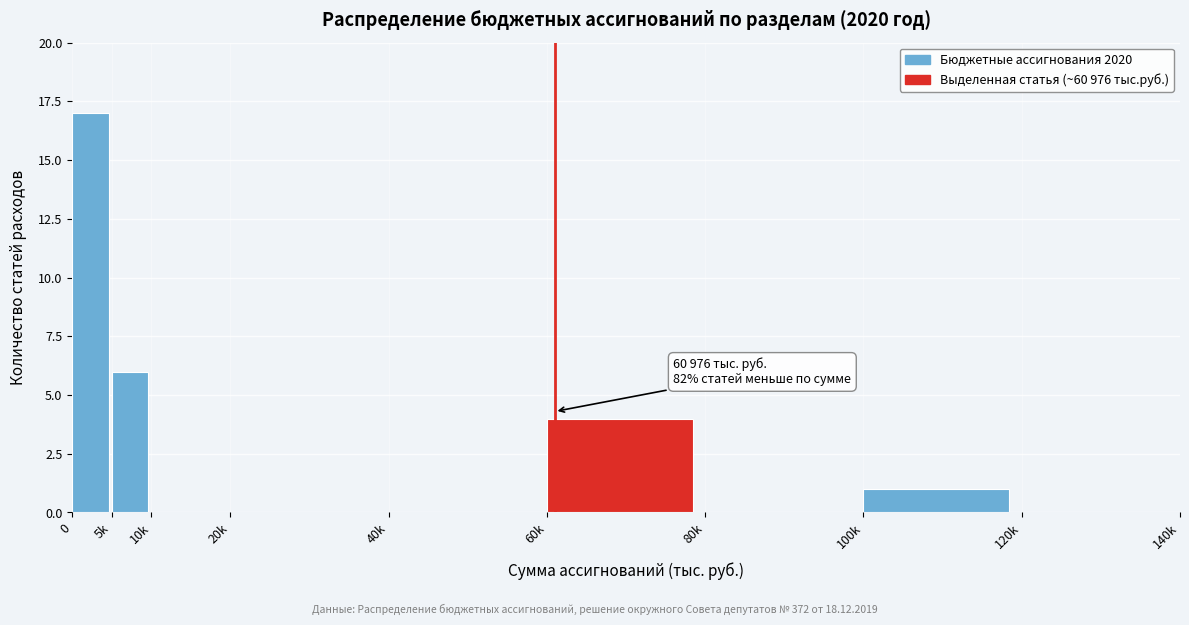

Reading left to right, list all the values displayed in this chart.

0=17	5k=6	10k=0	20k=0	40k=0	60k=4	80k=0	100k=1	120k=0